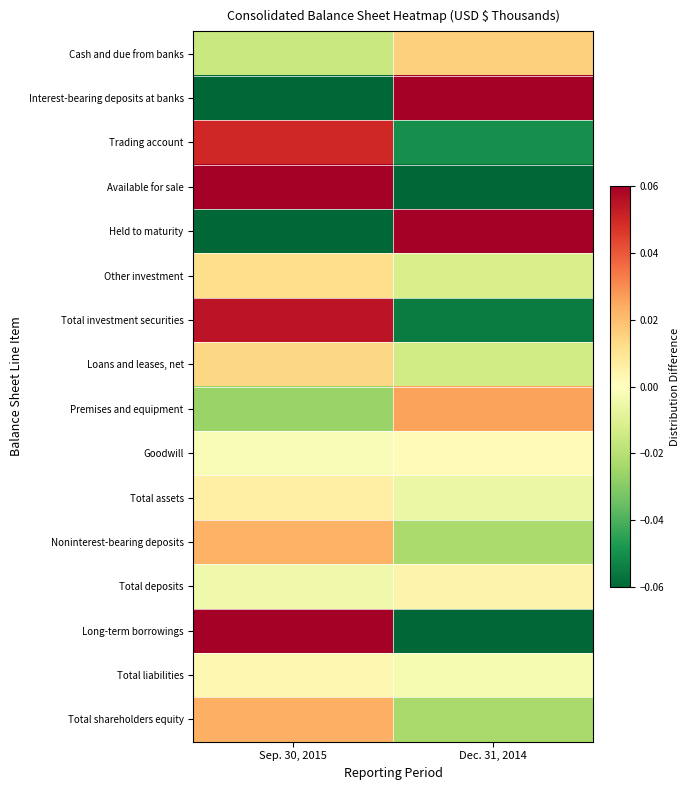

Reading right to left, transcribe all the data shown in this chart.

Cash and due from banks: Dec. 31, 2014=0.0	Sep. 30, 2015=-0.0
Interest-bearing deposits at banks: Dec. 31, 2014=0.2	Sep. 30, 2015=-0.2
Trading account: Dec. 31, 2014=-0.1	Sep. 30, 2015=0.1
Available for sale: Dec. 31, 2014=-0.1	Sep. 30, 2015=0.1
Held to maturity: Dec. 31, 2014=0.1	Sep. 30, 2015=-0.1
Other investment: Dec. 31, 2014=-0.0	Sep. 30, 2015=0.0
Total investment securities: Dec. 31, 2014=-0.1	Sep. 30, 2015=0.1
Loans and leases, net: Dec. 31, 2014=-0.0	Sep. 30, 2015=0.0
Premises and equipment: Dec. 31, 2014=0.0	Sep. 30, 2015=-0.0
Goodwill: Dec. 31, 2014=0.0	Sep. 30, 2015=-0.0
Total assets: Dec. 31, 2014=-0.0	Sep. 30, 2015=0.0
Noninterest-bearing deposits: Dec. 31, 2014=-0.0	Sep. 30, 2015=0.0
Total deposits: Dec. 31, 2014=0.0	Sep. 30, 2015=-0.0
Long-term borrowings: Dec. 31, 2014=-0.1	Sep. 30, 2015=0.1
Total liabilities: Dec. 31, 2014=-0.0	Sep. 30, 2015=0.0
Total shareholders equity: Dec. 31, 2014=-0.0	Sep. 30, 2015=0.0